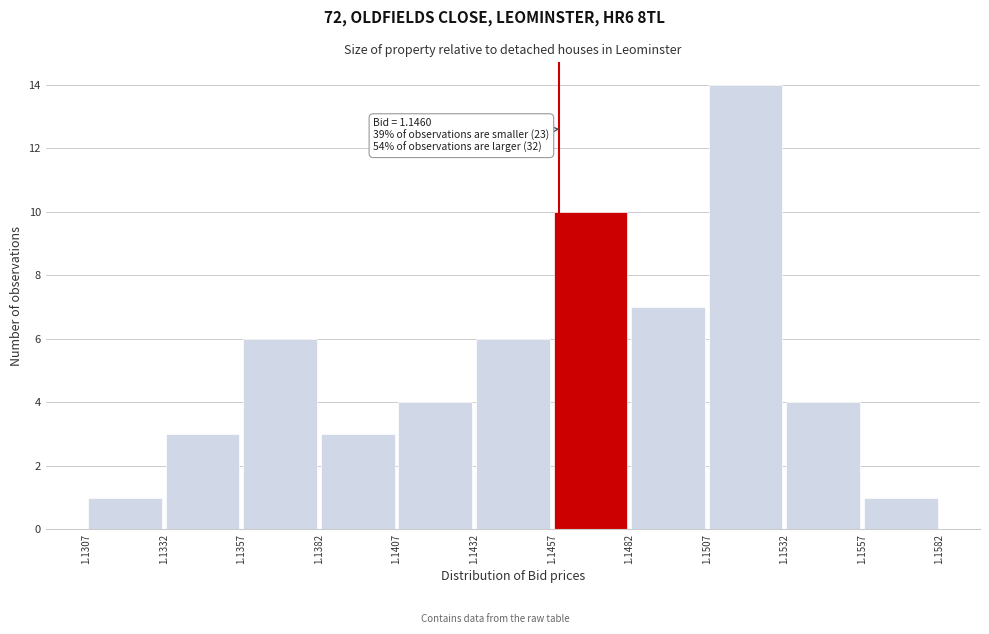

Which range on the x-axis has the tallest bar?

1.1507 to 1.1532